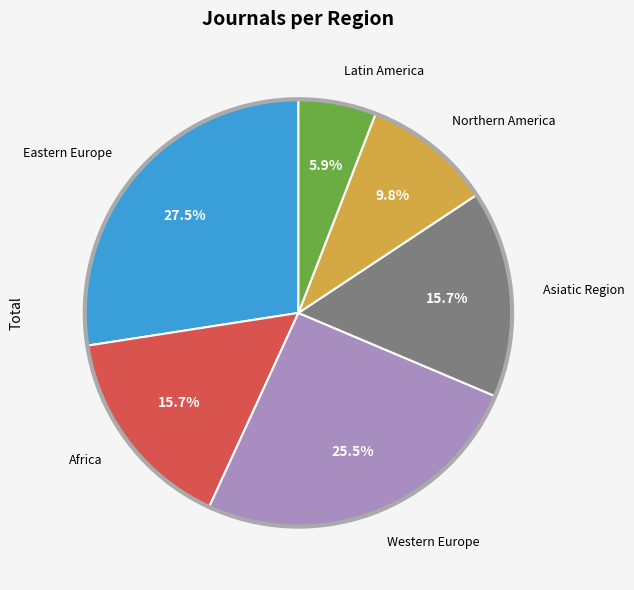

Does any single category account for the majority?

No